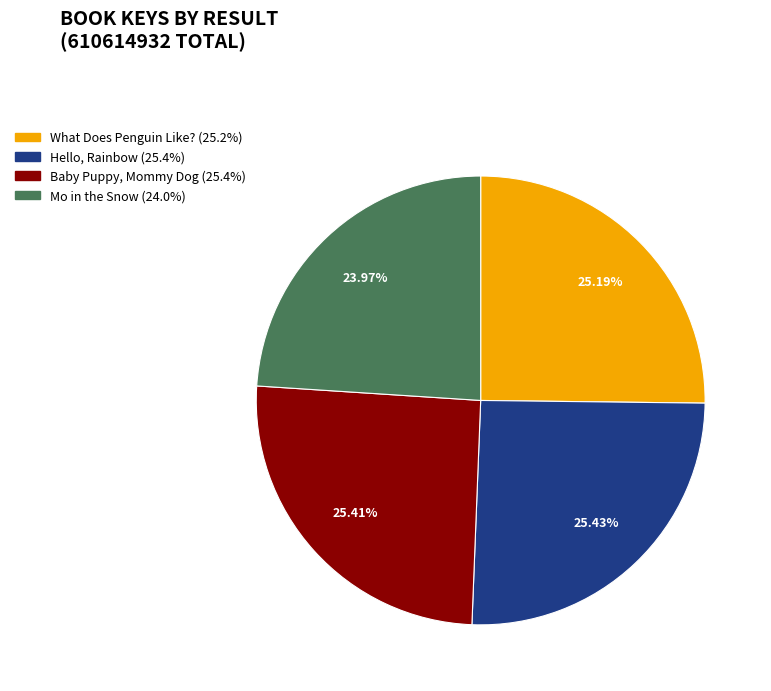

Is there any slice that represents more than half of the pie?

No